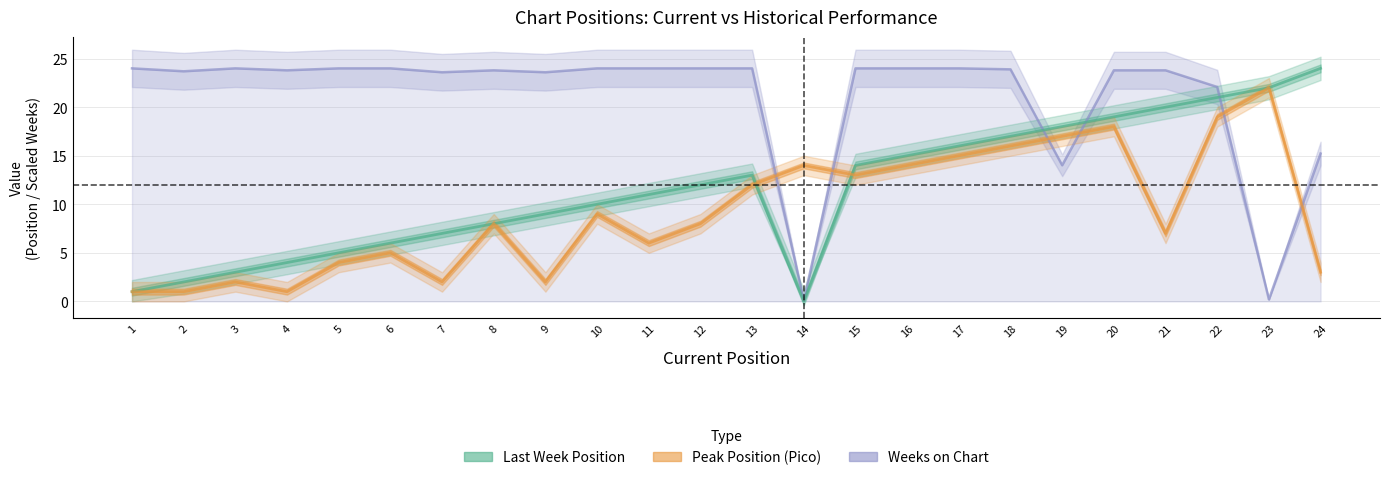

What is the maximum value shown in the chart?

24.0